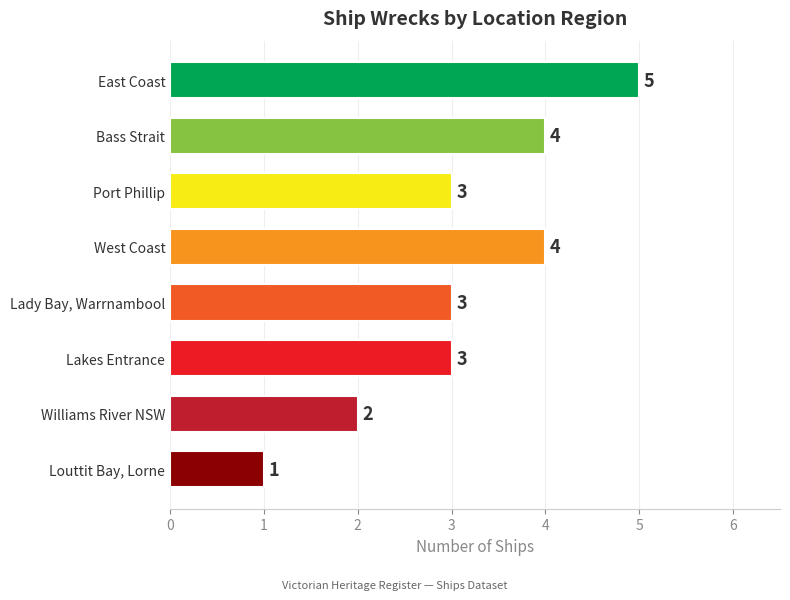

What is the approximate value at Bass Strait?

4